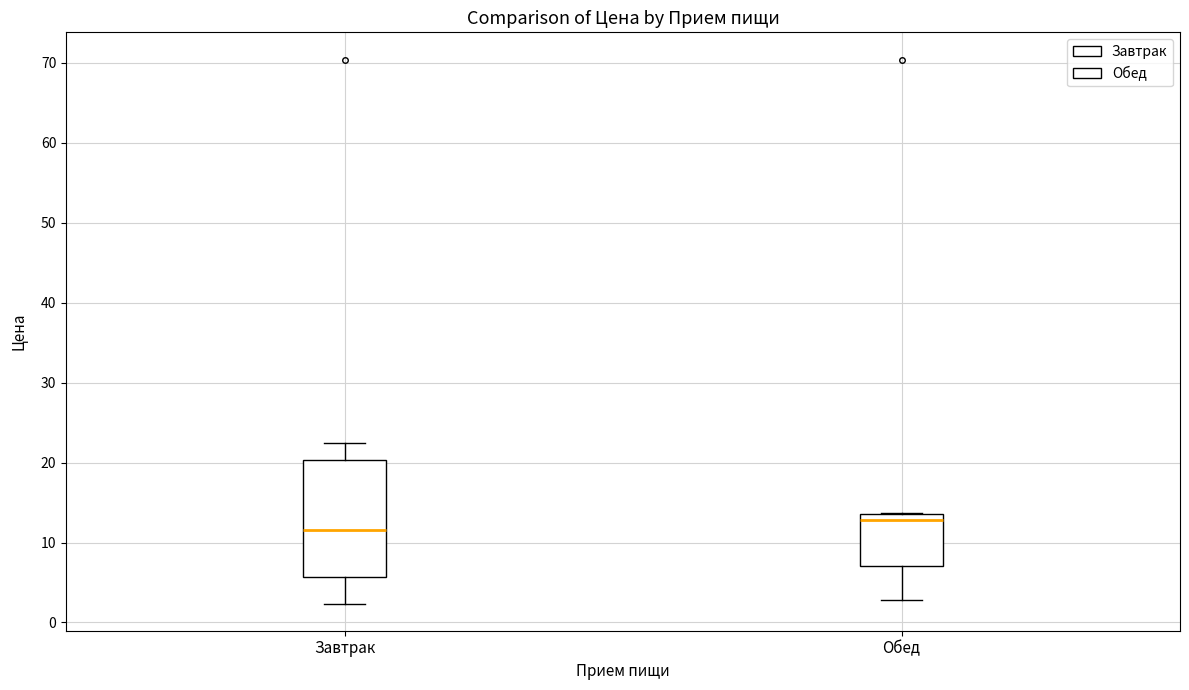

Where does the median line of the box for Обед sit on the y-axis? The values are not printed on the chart, so give them approximately, as read against the axis.

13